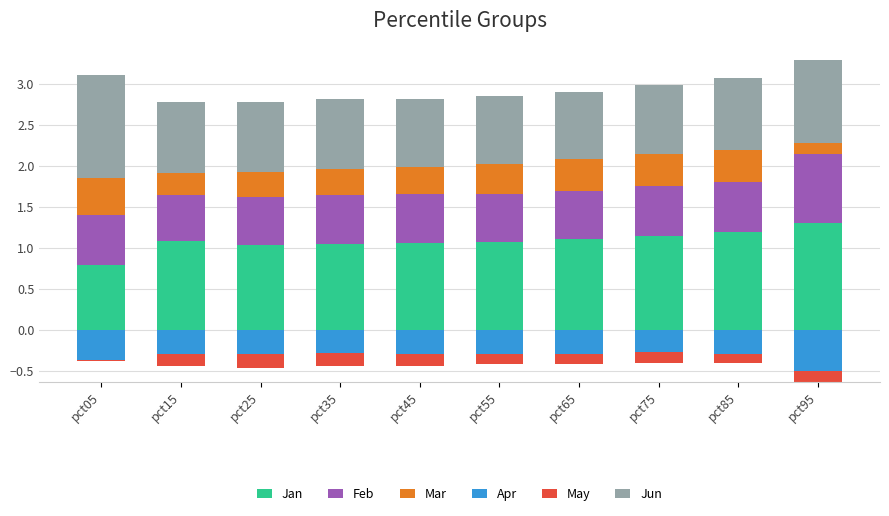

Which category has the lowest value across all series?

pct05